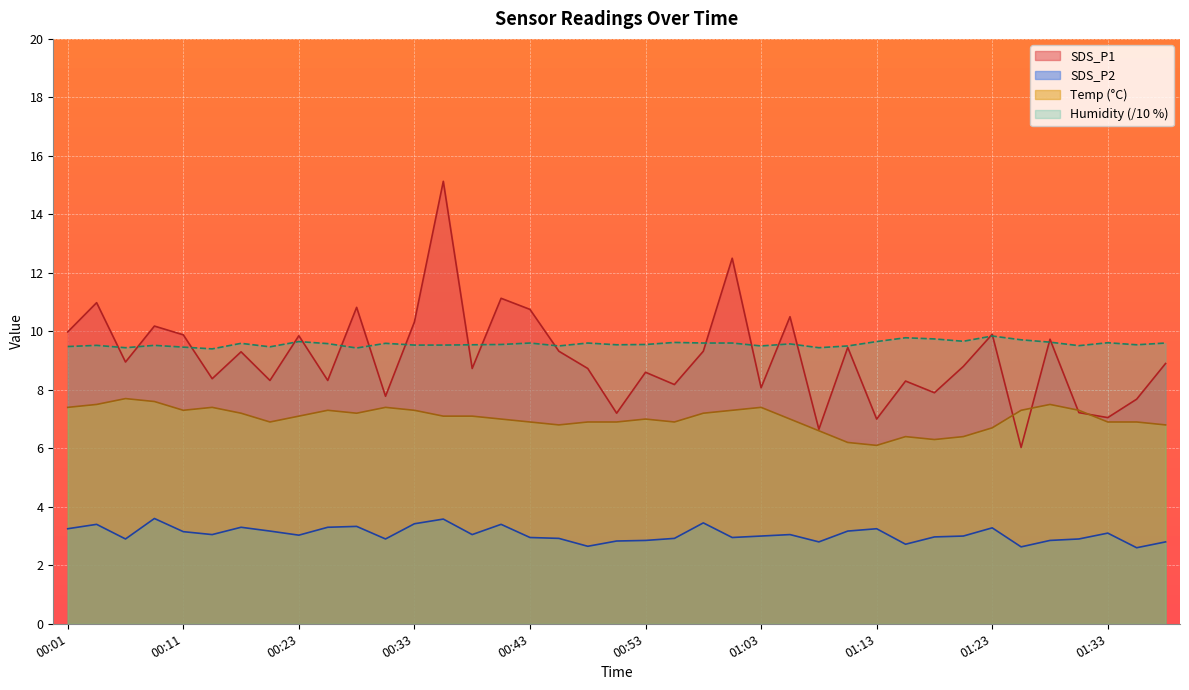

What is the sum of all Humidity values?

373.2